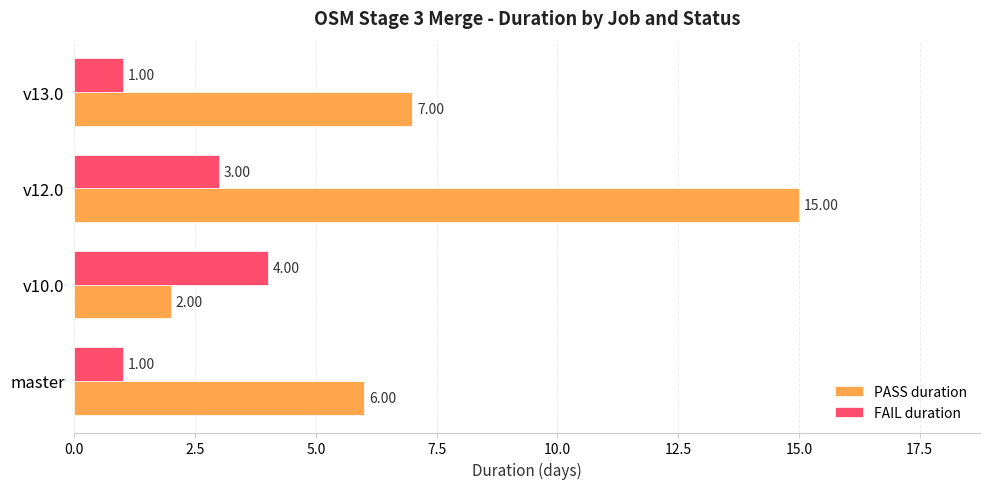

What is the average value of the PASS duration series?

7.5